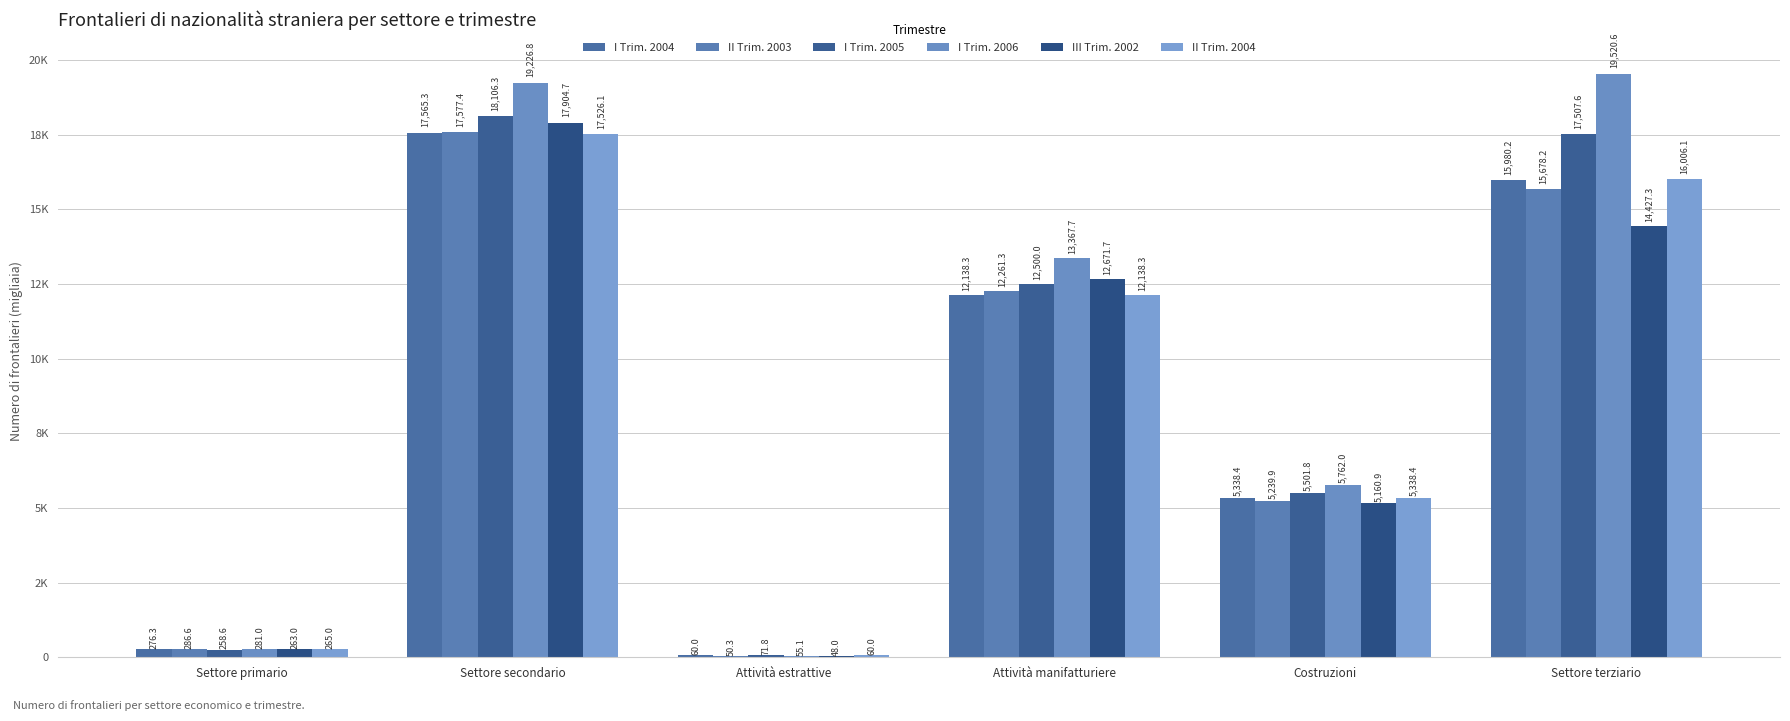

Which label corresponds to the largest value in the chart?

Settore terziario